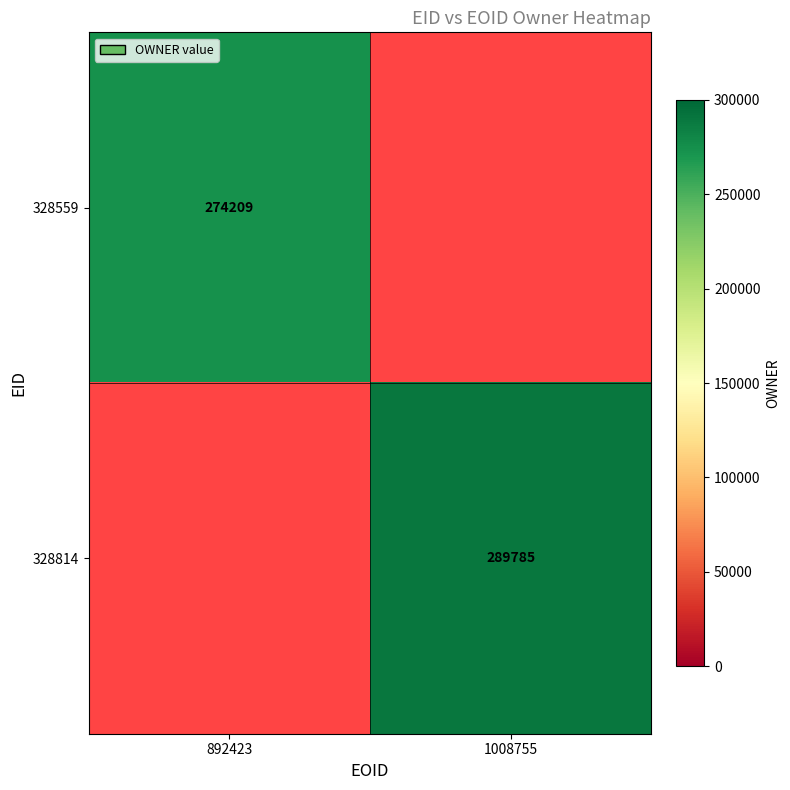

True or false: 328559 has a value of 274209 at 892423.

True